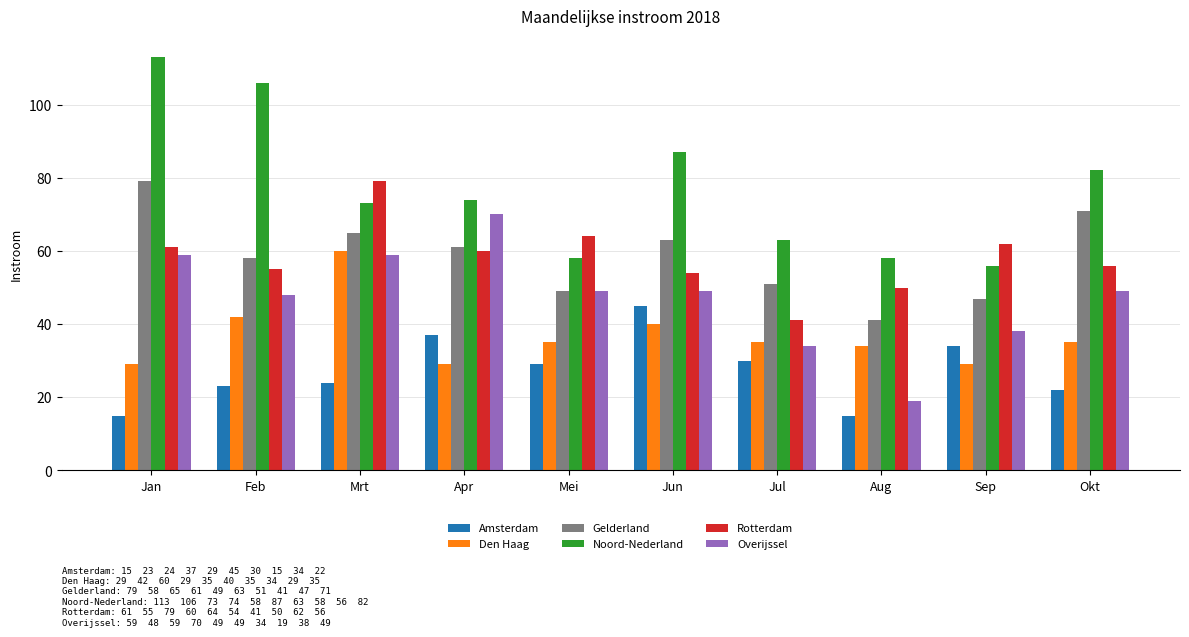

At how many categories does at least one series exceed 22?

10